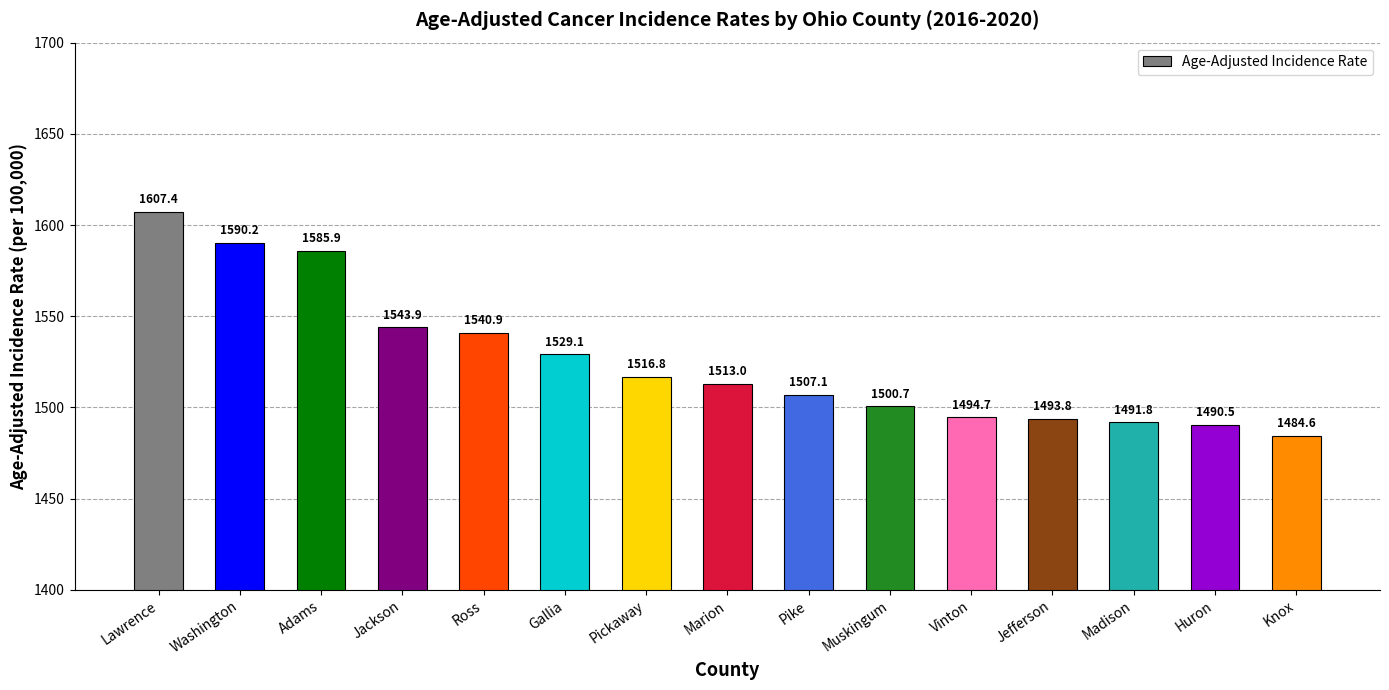

Approximately how many times larger is the value at Gallia compared to Vinton?

1.0